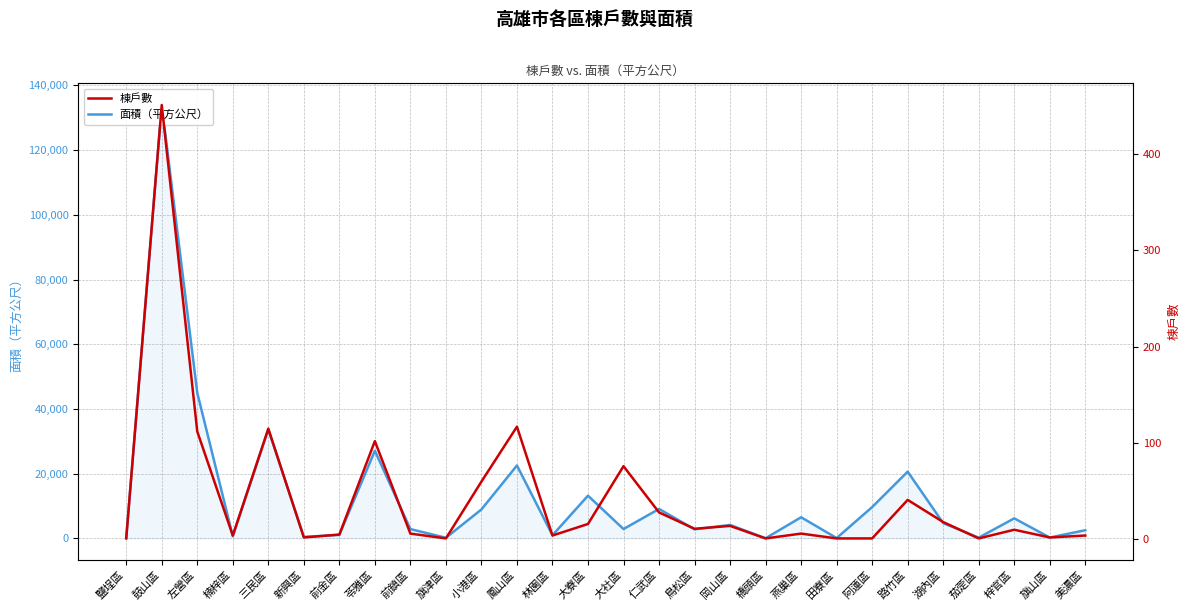

What is the highest value of the 棟戶數 series?

451.0